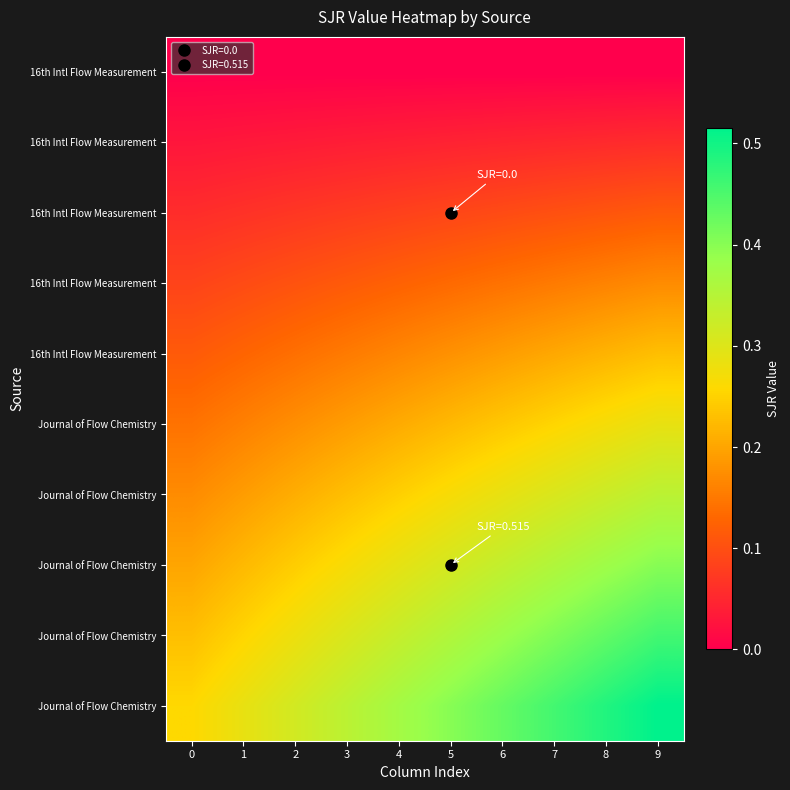

At which category is the sum across all series the highest?

9